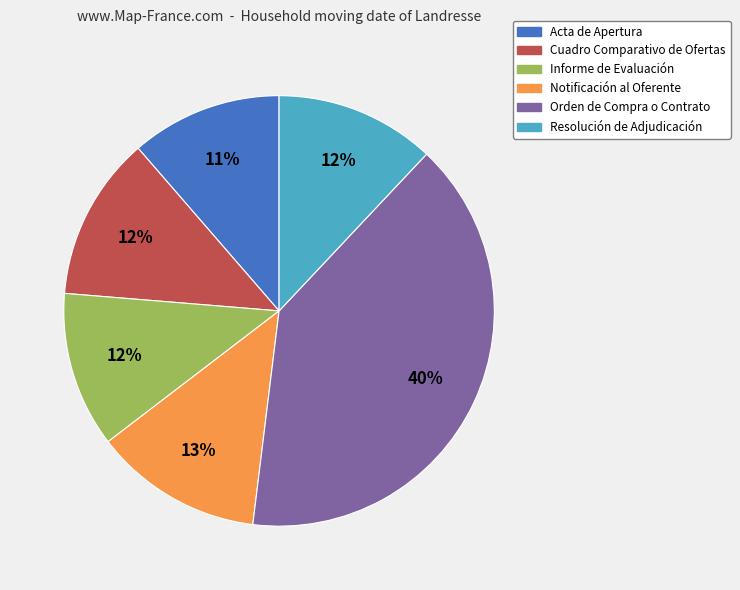

Do Resolución de Adjudicación and Acta de Apertura together represent more than half of the pie?

No